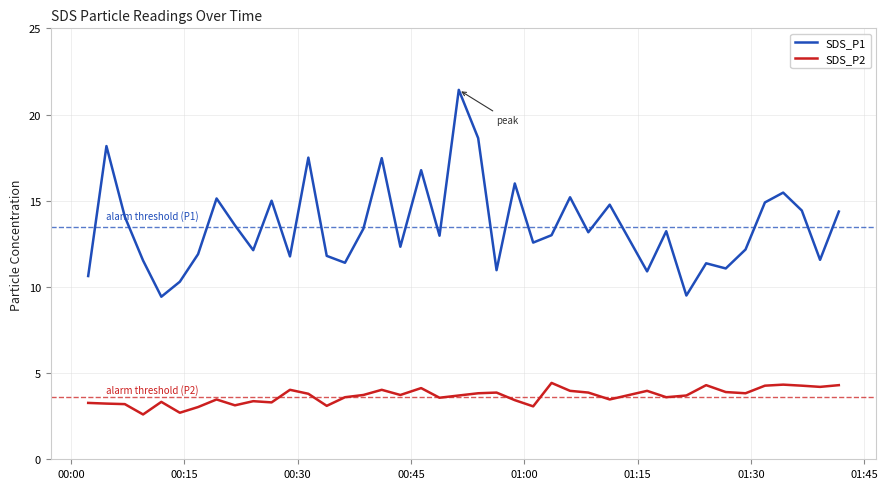

Which series has the largest range (max minus min)?

SDS_P1